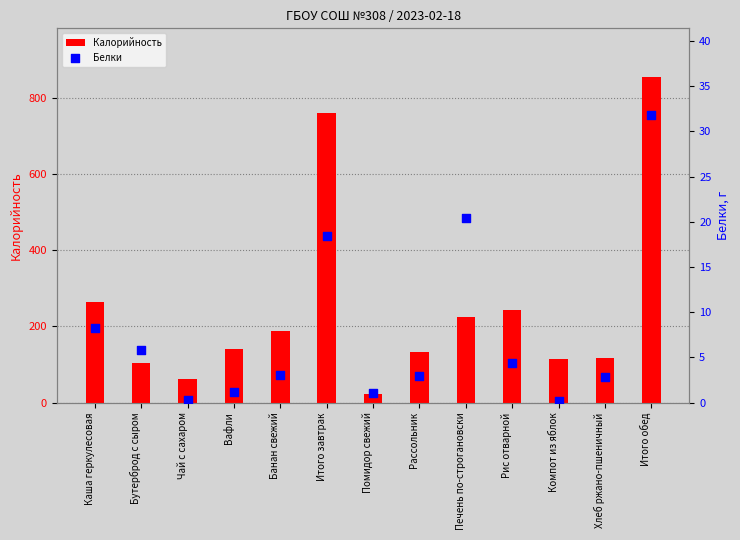

Is the value of Калорийность at Компот из яблок greater than the value of Белки at Рассольник?

Yes